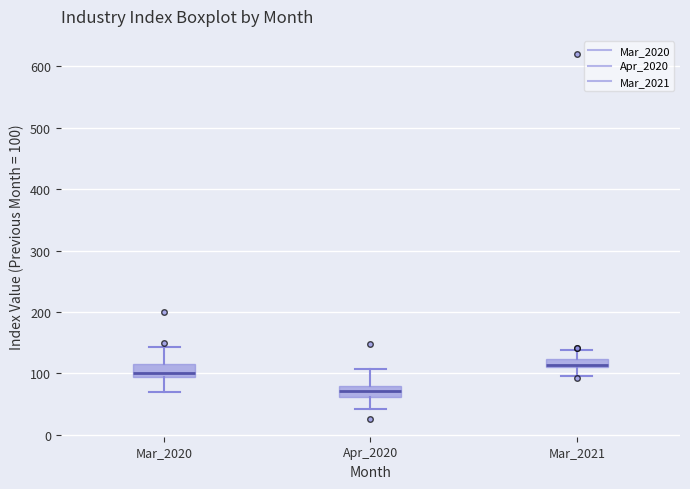

Where does the median line of the box for Apr_2020 sit on the y-axis? The values are not printed on the chart, so give them approximately, as read against the axis.

70